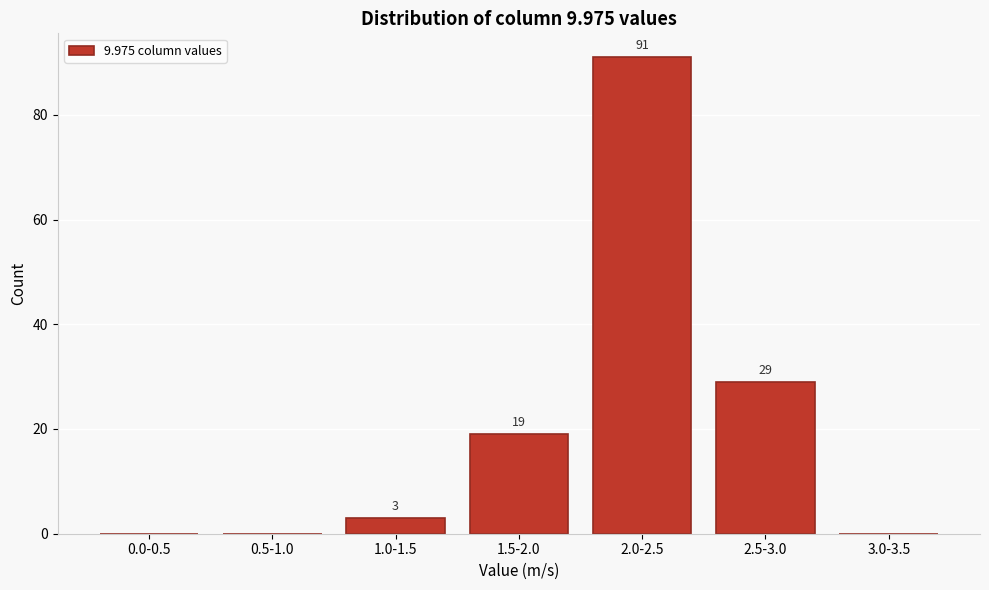

Reading left to right, list all the values displayed in this chart.

0.0-0.5=0	0.5-1.0=0	1.0-1.5=3	1.5-2.0=19	2.0-2.5=91	2.5-3.0=29	3.0-3.5=0